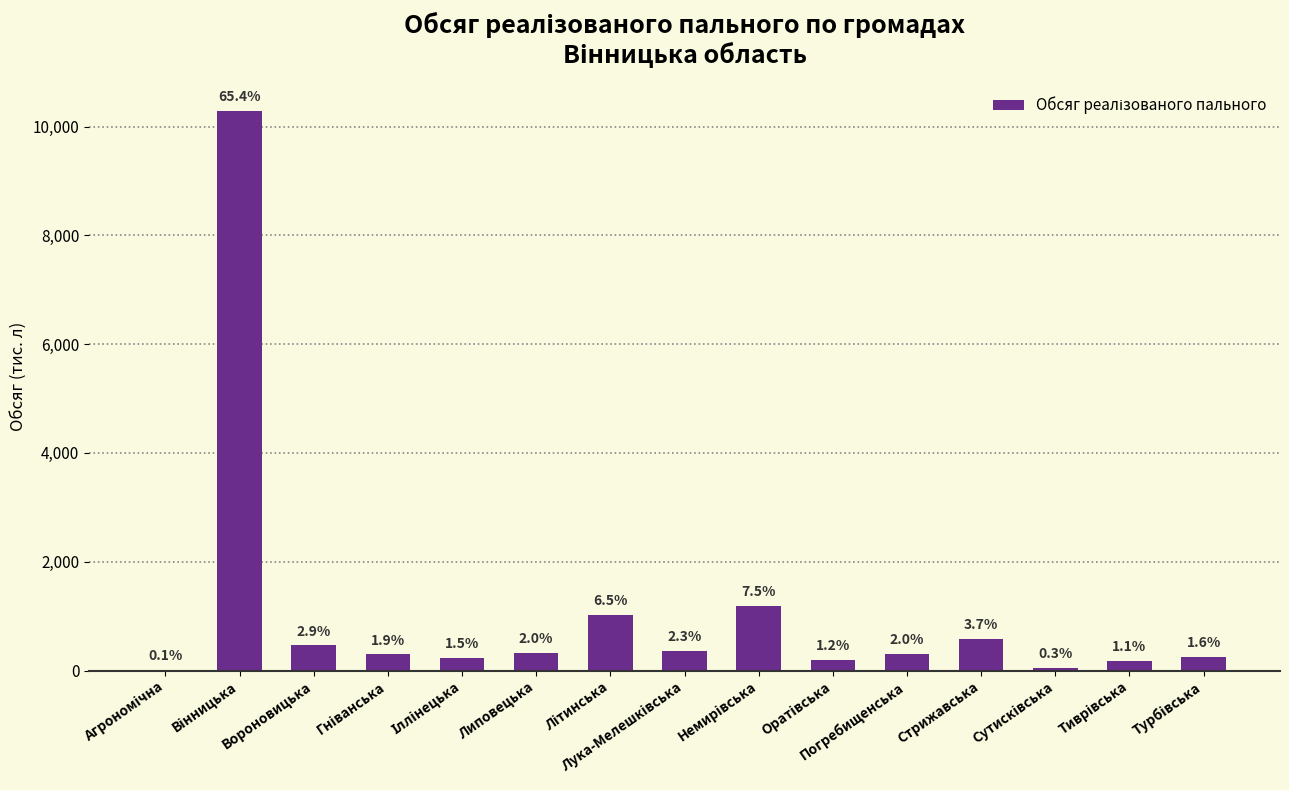

Reading left to right, extract all data points from this chart.

Агрономічна=17.8	Вінницька=10288.5	Вороновицька=462.2	Гніванська=296.9	Іллінецька=229.1	Липовецька=315.7	Літинська=1027.9	Лука-Мелешківська=361.8	Немирівська=1185.7	Оратівська=188.0	Погребищенська=311.2	Стрижавська=586.8	Сутисківська=45.3	Тиврівська=179.3	Турбівська=246.3